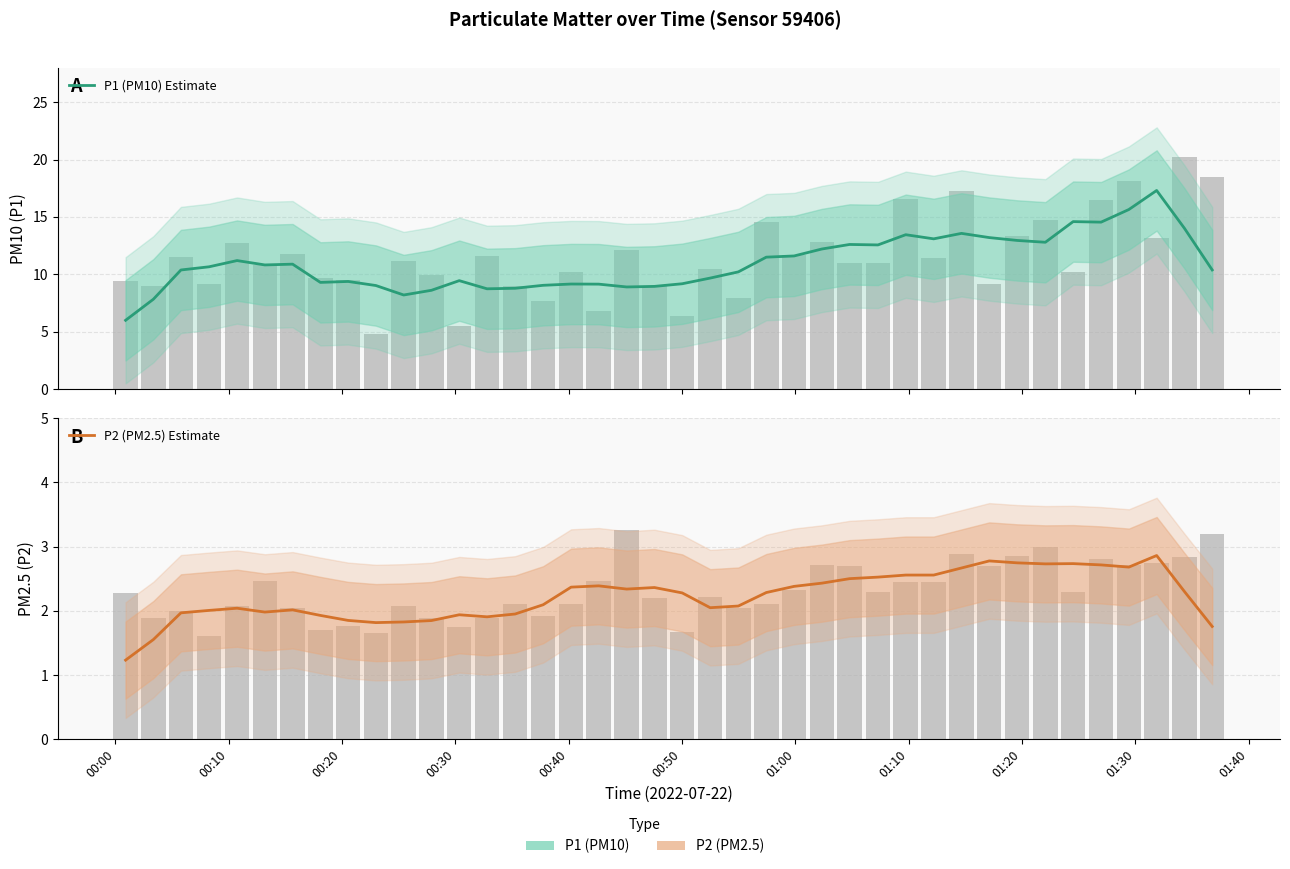

What are all the series names shown in the legend?

P1 (PM10) Estimate, P2 (PM2.5) Estimate